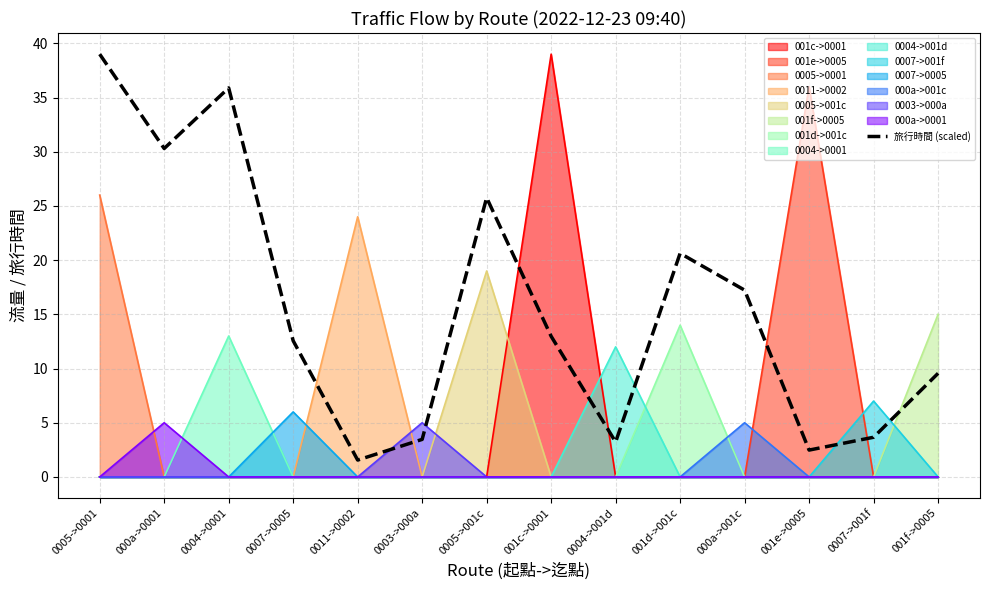

The value at 0005->0001 is 39.0. True or false?

True